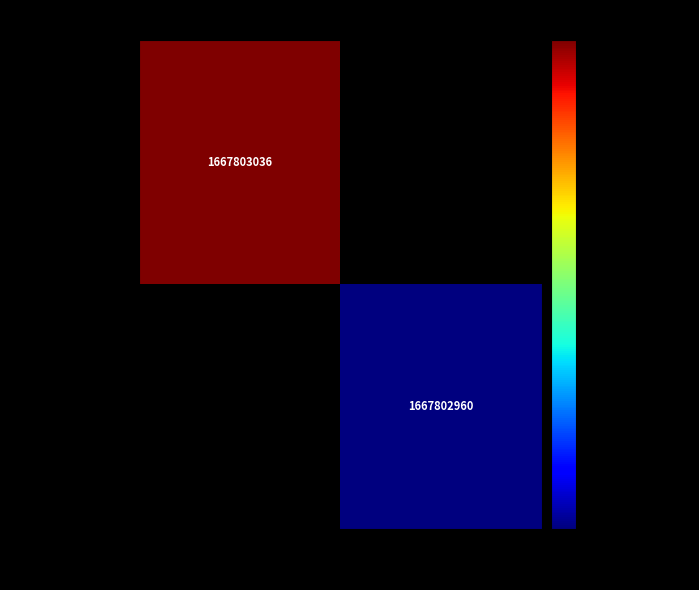

Count the a60347cf5fc970540bb2ad34596388662275ba6 values in the range -1 to 1667803036.

2